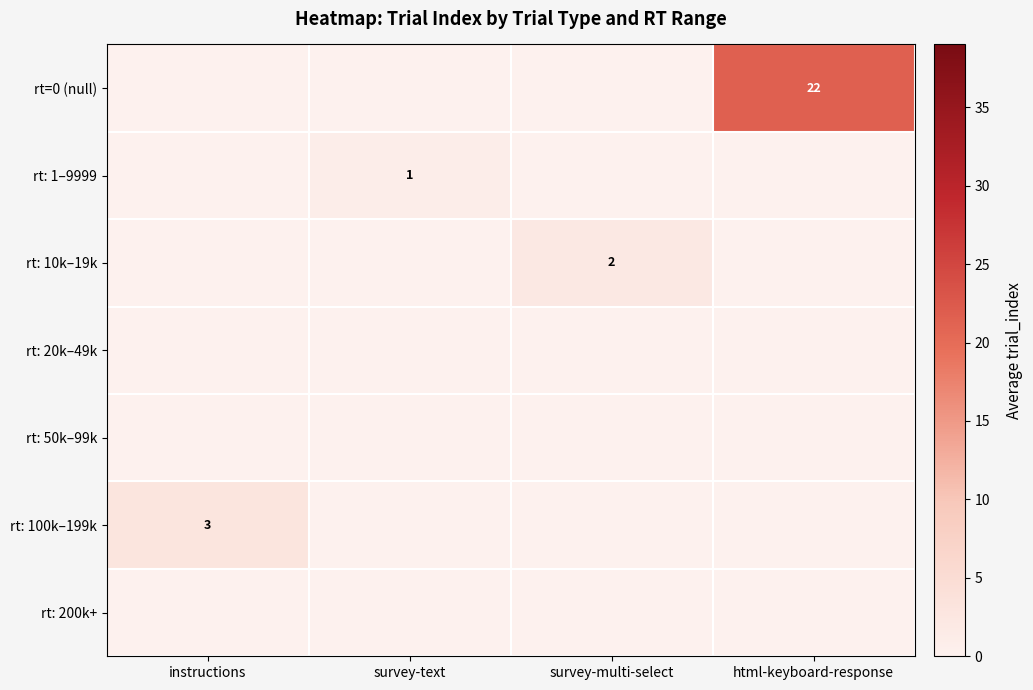

At which category is the sum across all series the highest?

html-keyboard-response